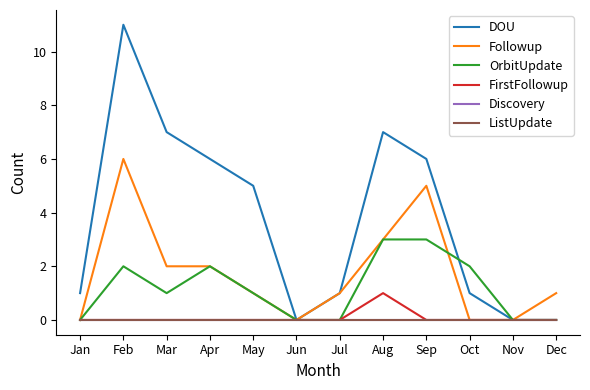

Reading left to right, transcribe all the data shown in this chart.

DOU: 1	11	7	6	5	0	1	7	6	1	0	0
Followup: 0	6	2	2	1	0	1	3	5	0	0	1
OrbitUpdate: 0	2	1	2	1	0	0	3	3	2	0	0
FirstFollowup: 0	0	0	0	0	0	0	1	0	0	0	0
Discovery: 0	0	0	0	0	0	0	0	0	0	0	0
ListUpdate: 0	0	0	0	0	0	0	0	0	0	0	0